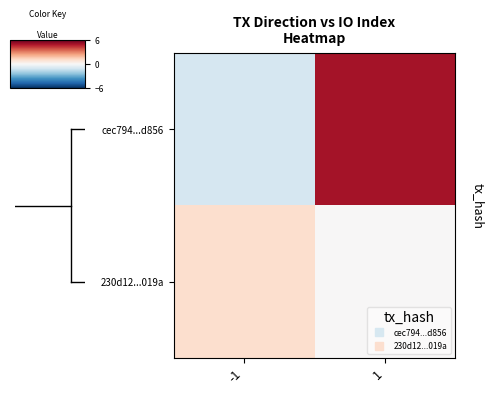

How many series are shown in this chart?

2